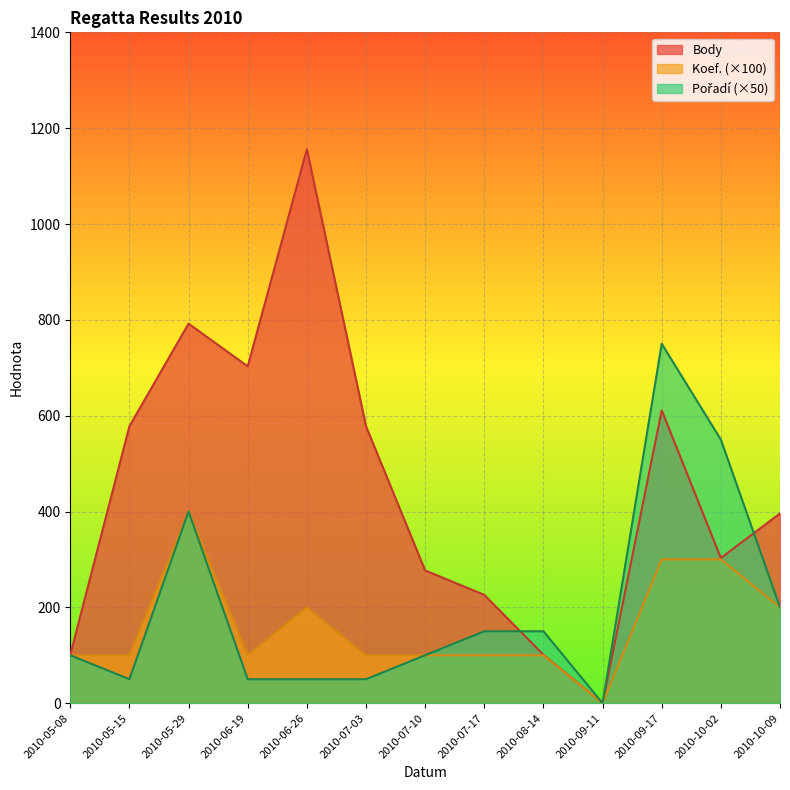

What is the value of the Body point at the 8th from the left?

226